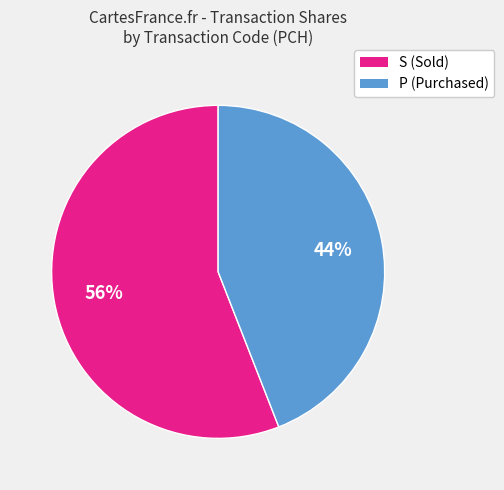

To the nearest percent, what percentage of the pie is S (Sold)?

56%